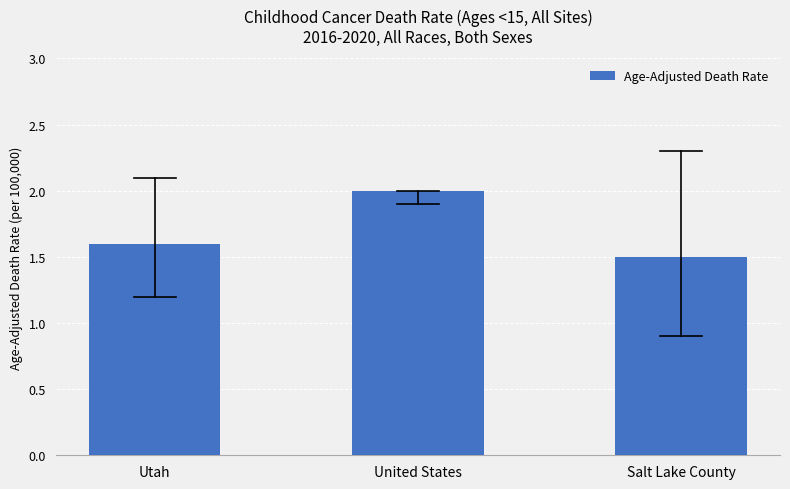

What position from the left is Utah?

1